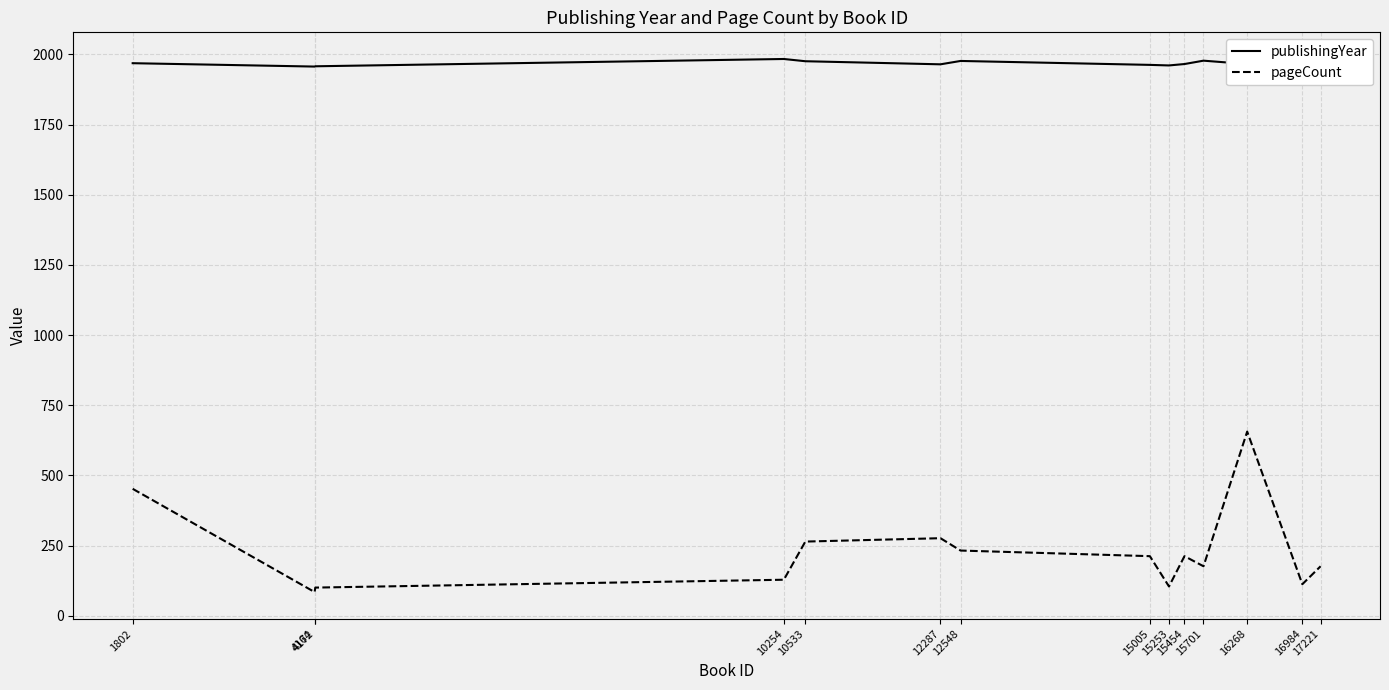

Which series has the largest total across all categories?

publishingYear